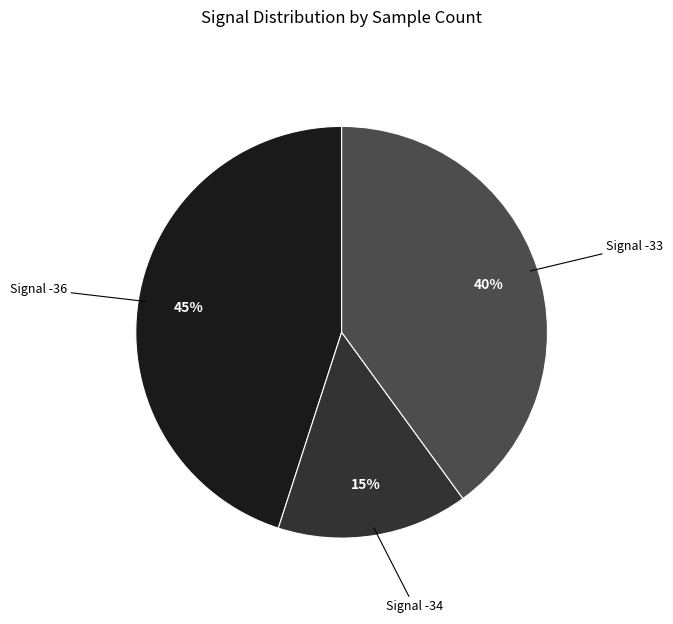

How many segments does this pie chart have?

3